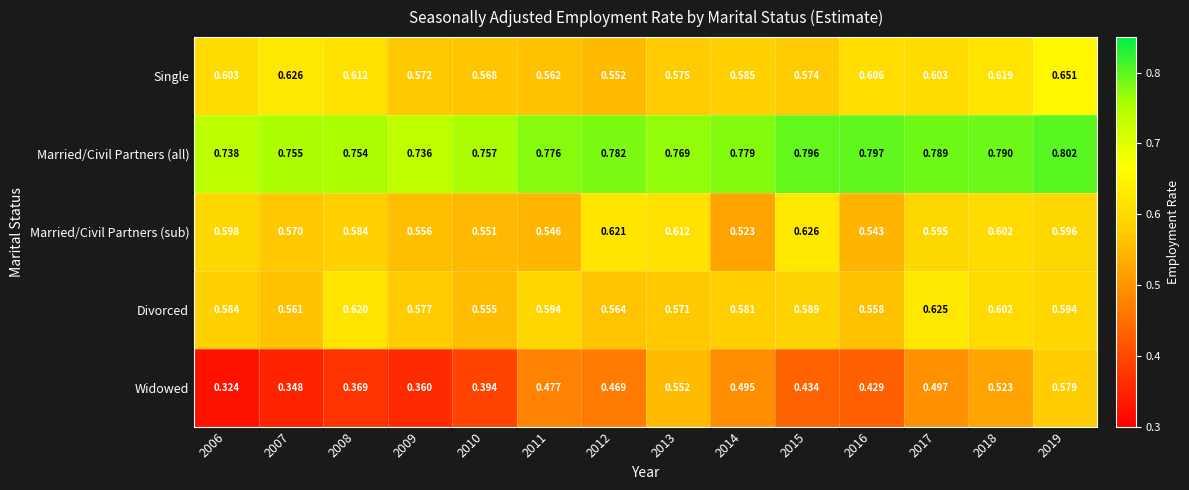

Which series has the largest range (max minus min)?

Widowed